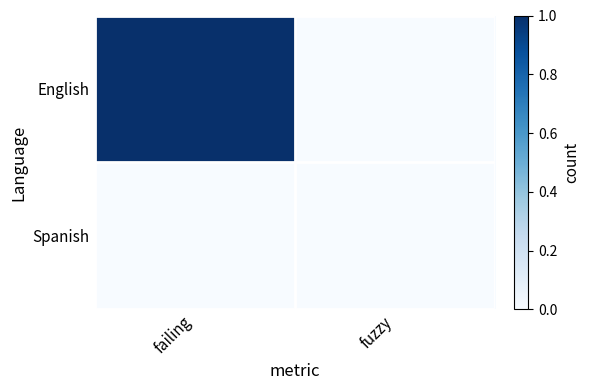

Rank the series by their maximum value, from highest to lowest.

English, Spanish